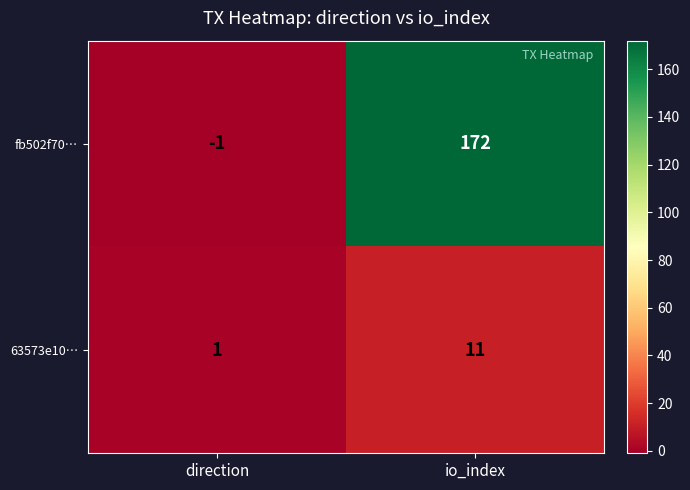

Which series changed the most between direction and io_index?

fb502f70…